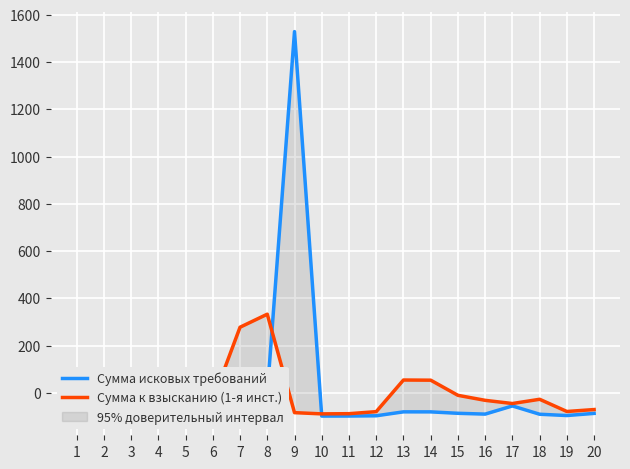

What is the difference between the highest and lowest values at 5?

79.8